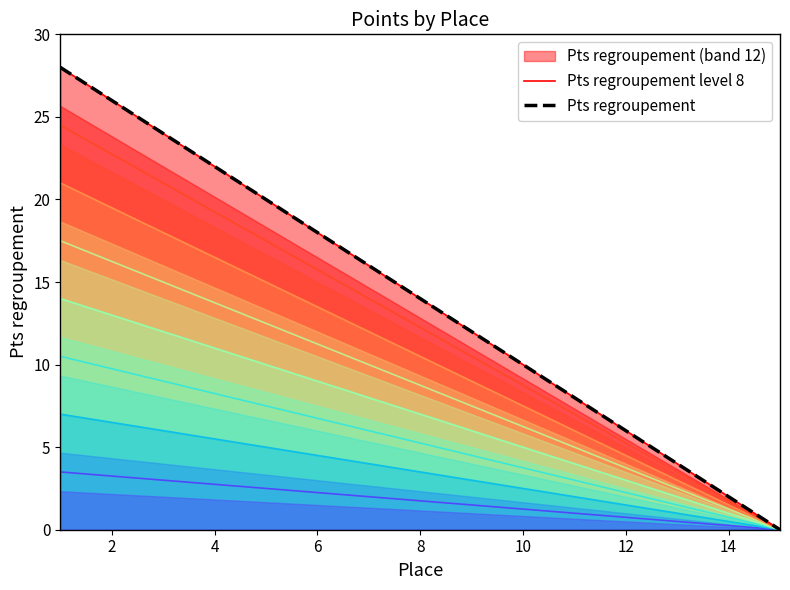

What is the value of the Pts regroupement point at the 14th from the left?

2